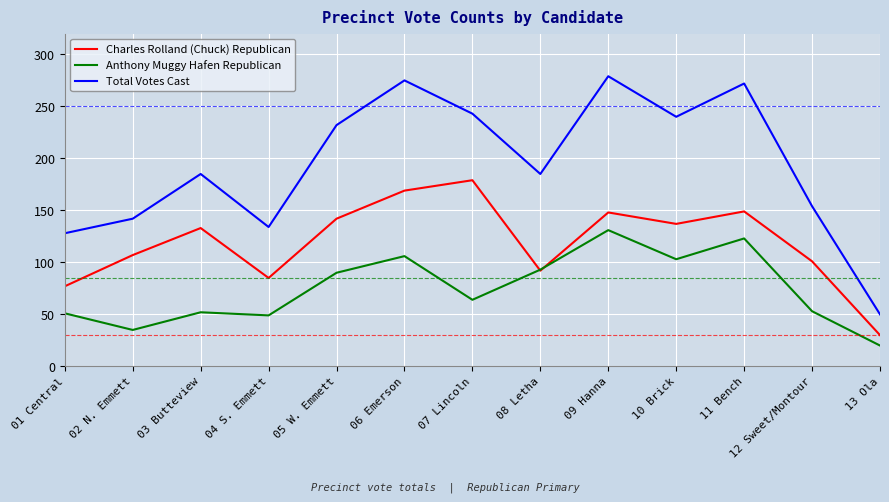

What position from the right is 03 Butteview?

11